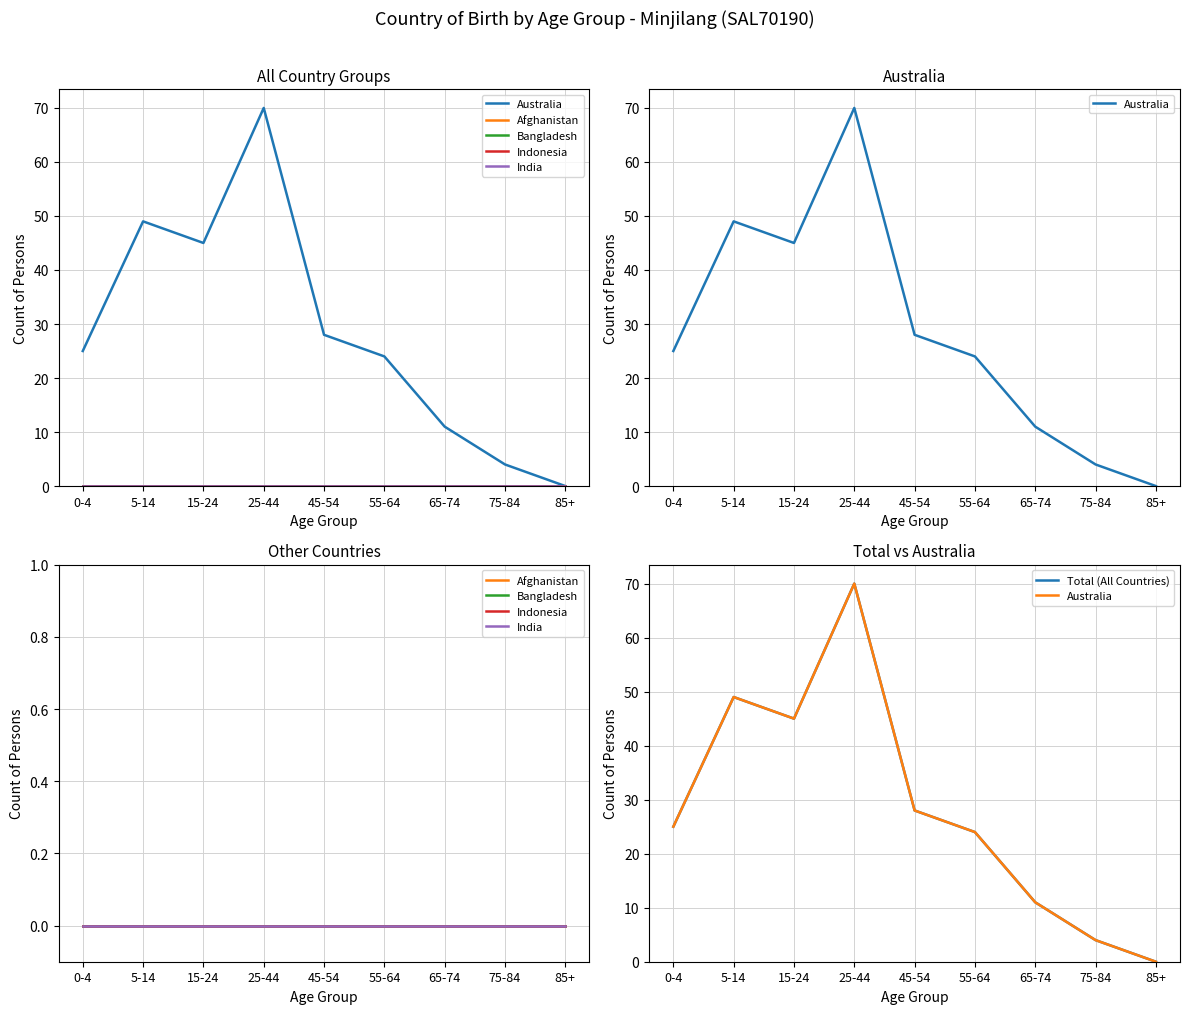

Rank the series at 0-4 from highest to lowest value.

Australia, Total (All Countries), Afghanistan, Bangladesh, Indonesia, India